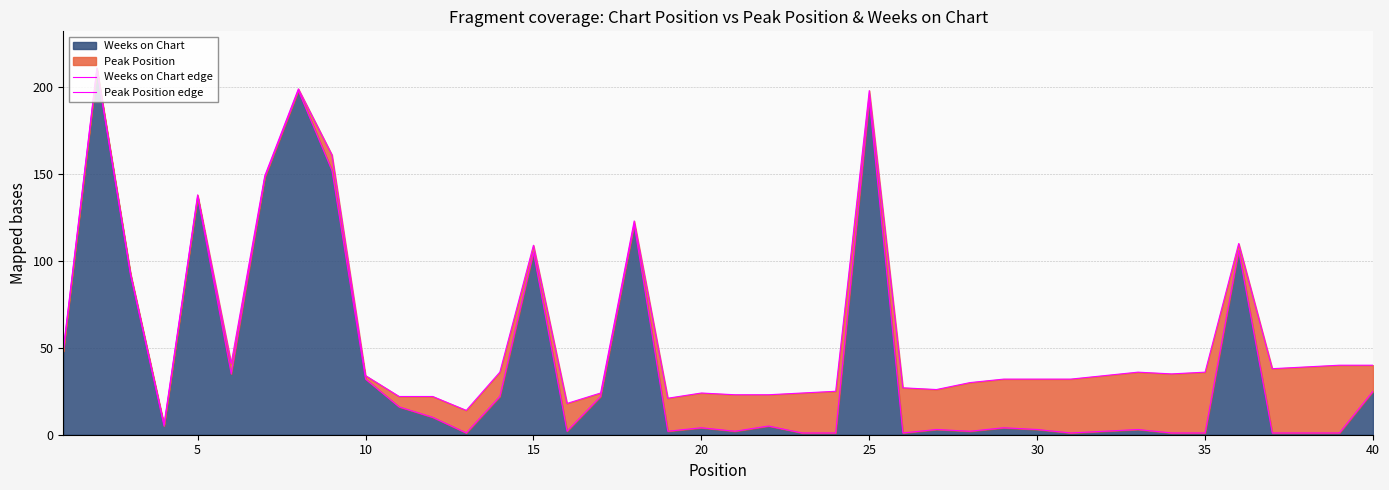

What is the value of the Peak Position edge point at the 40th from the left?

40